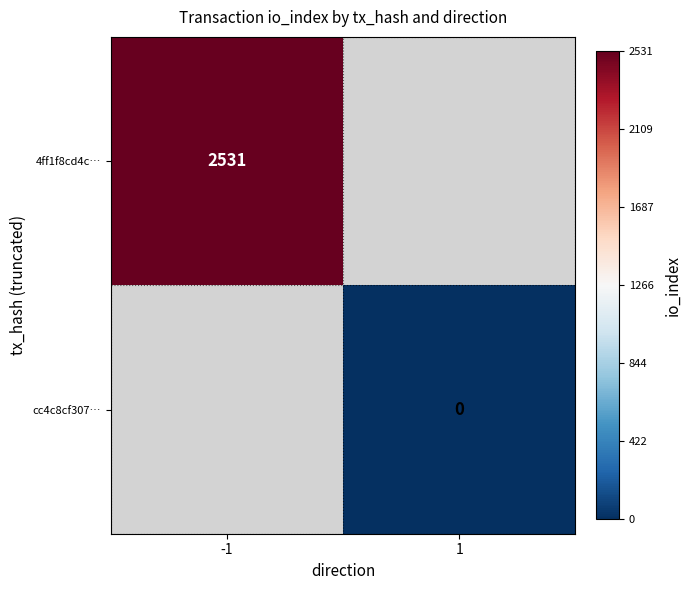

The value of 4ff1f8cd4c… at -1 is 2531. True or false?

True